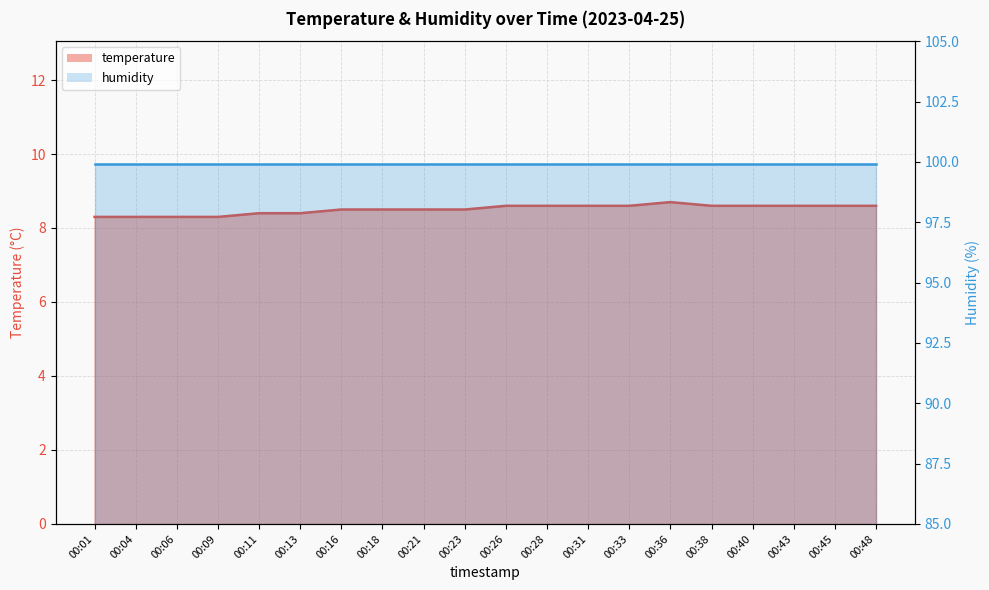

Approximately how many times larger is the value at 00:28 compared to 00:33?

1.0